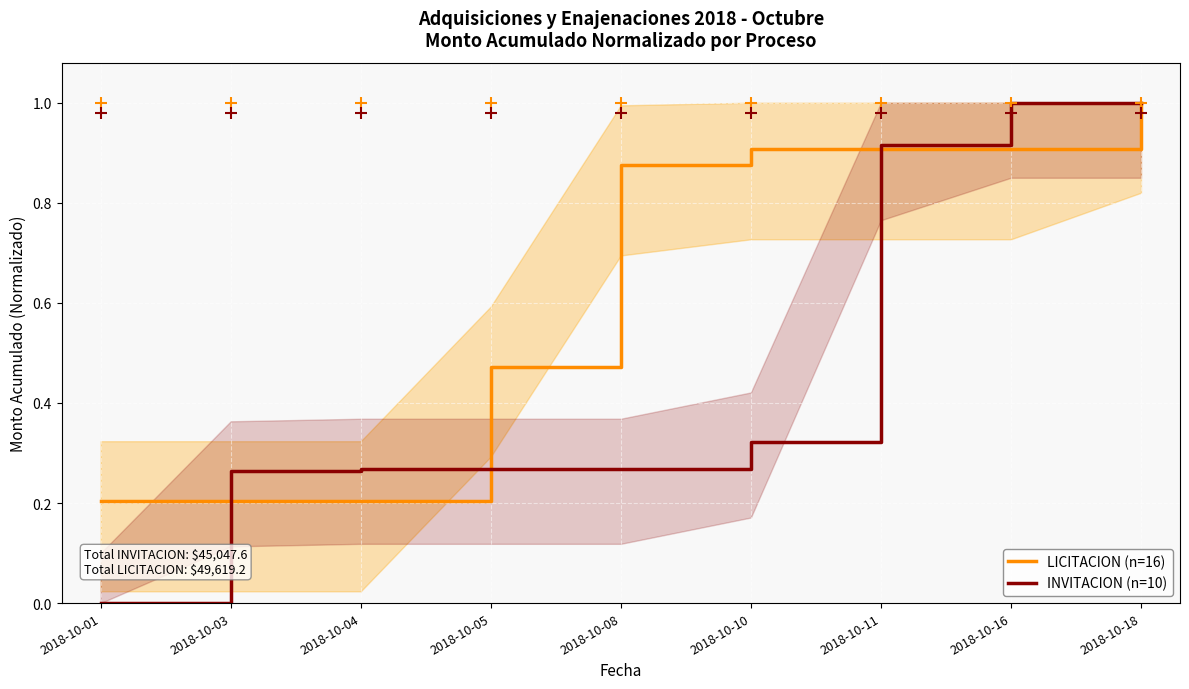

How many positive values does the INVITACION (n=10) series have?

8